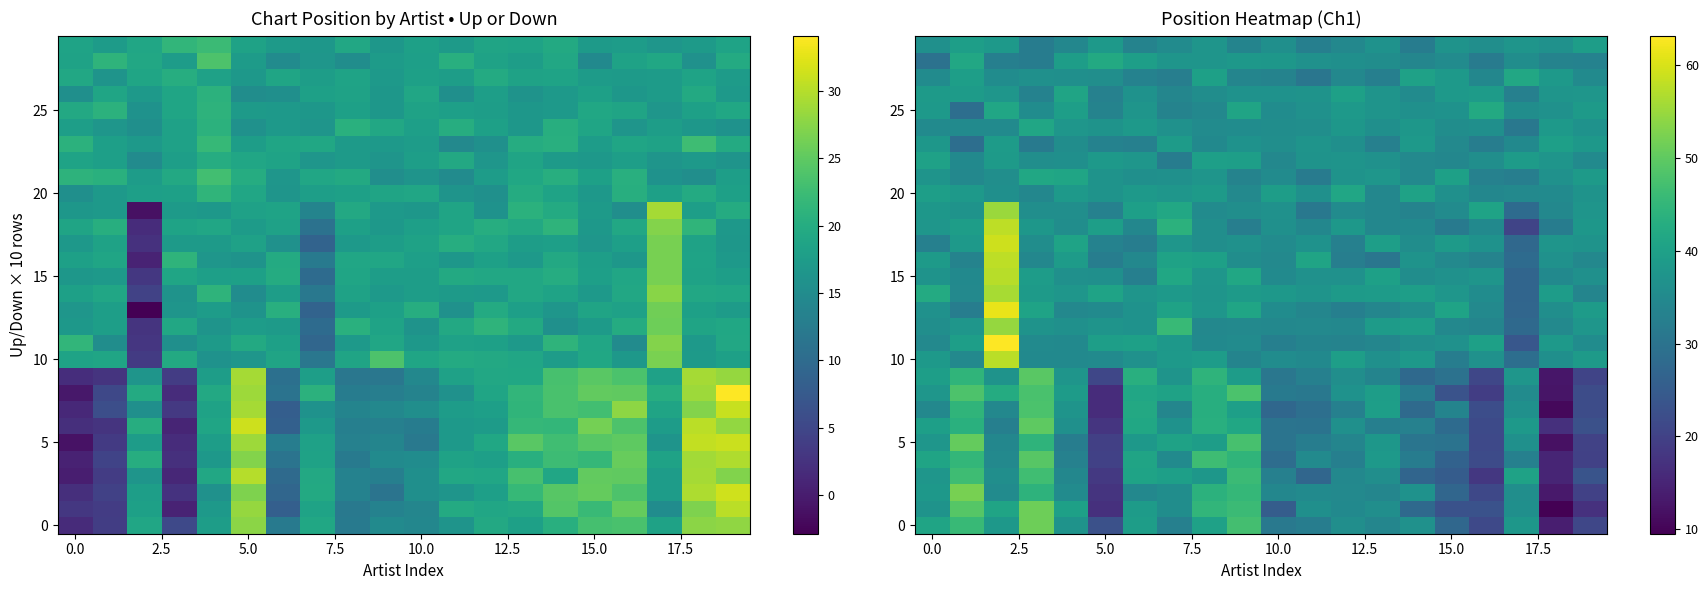

How many series are shown in this chart?

30